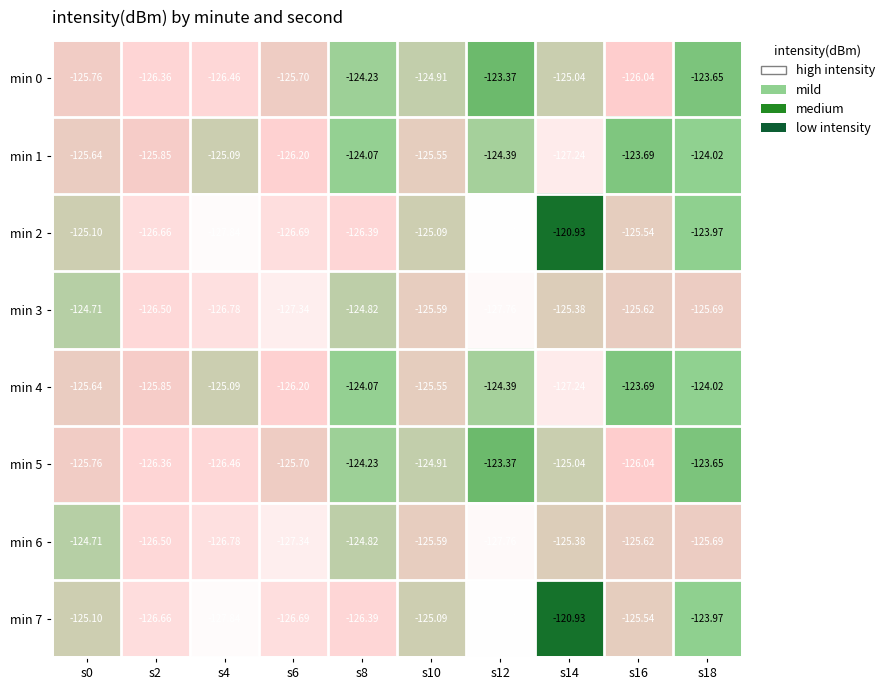

How many distinct data groups are displayed?

8